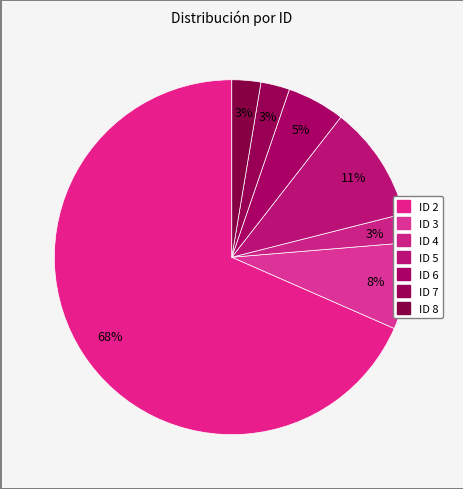

Which slice is the largest?

ID 2